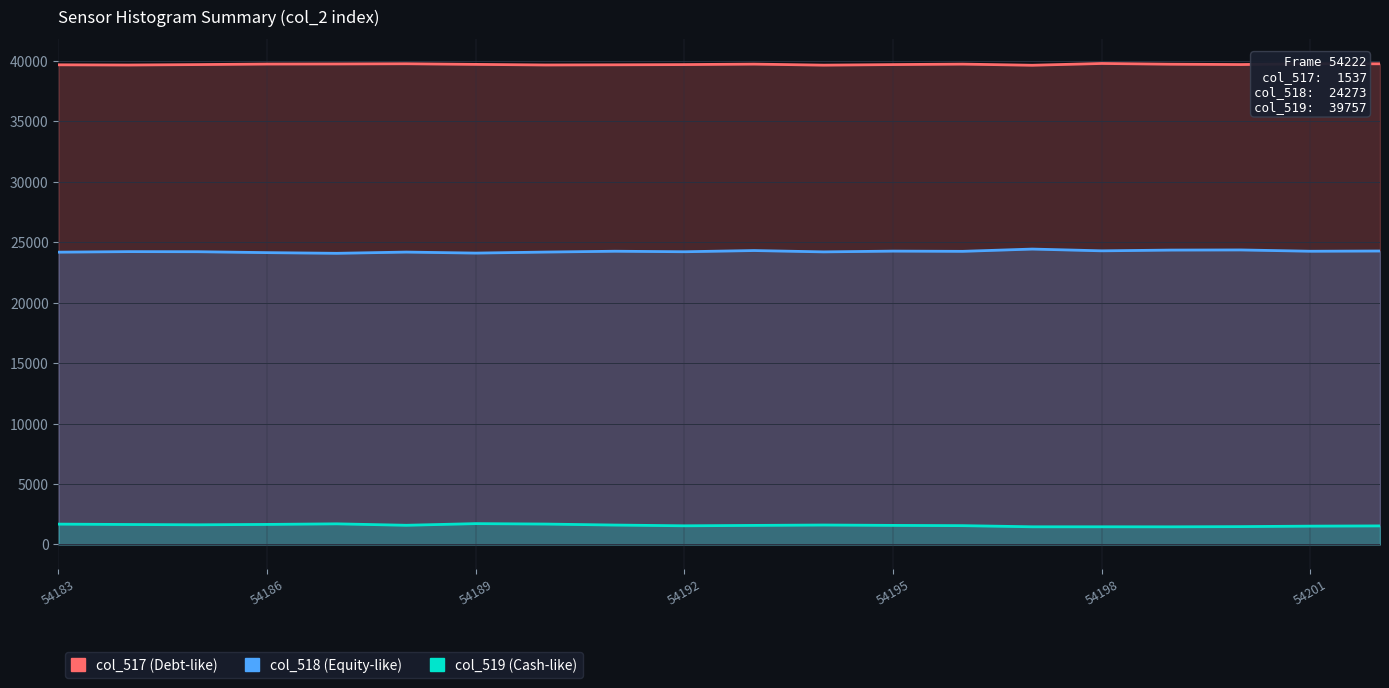

Reading left to right, transcribe all the data shown in this chart.

col_519: 54183=39673	54184=39657	54185=39692	54186=39736	54187=39744	54188=39761	54189=39708	54190=39660	54191=39674	54192=39692	54193=39731	54194=39646	54195=39692	54196=39731	54197=39637	54198=39783	54199=39723	54200=39695	54201=39763	54202=39757
col_518: 54183=24177	54184=24222	54185=24214	54186=24139	54187=24082	54188=24184	54189=24101	54190=24185	54191=24254	54192=24212	54193=24311	54194=24201	54195=24264	54196=24246	54197=24433	54198=24288	54199=24350	54200=24361	54201=24254	54202=24273
col_517: 54183=1685	54184=1654	54185=1629	54186=1660	54187=1708	54188=1589	54189=1726	54190=1690	54191=1607	54192=1546	54193=1578	54194=1610	54195=1579	54196=1558	54197=1464	54198=1464	54199=1461	54200=1479	54201=1518	54202=1537